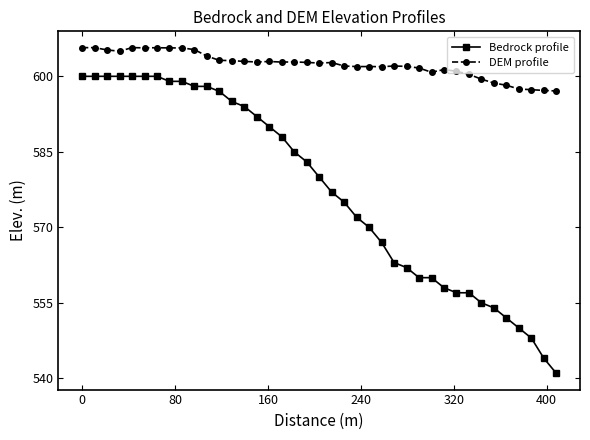

What is the sum of all DEM profile values?

23490.6